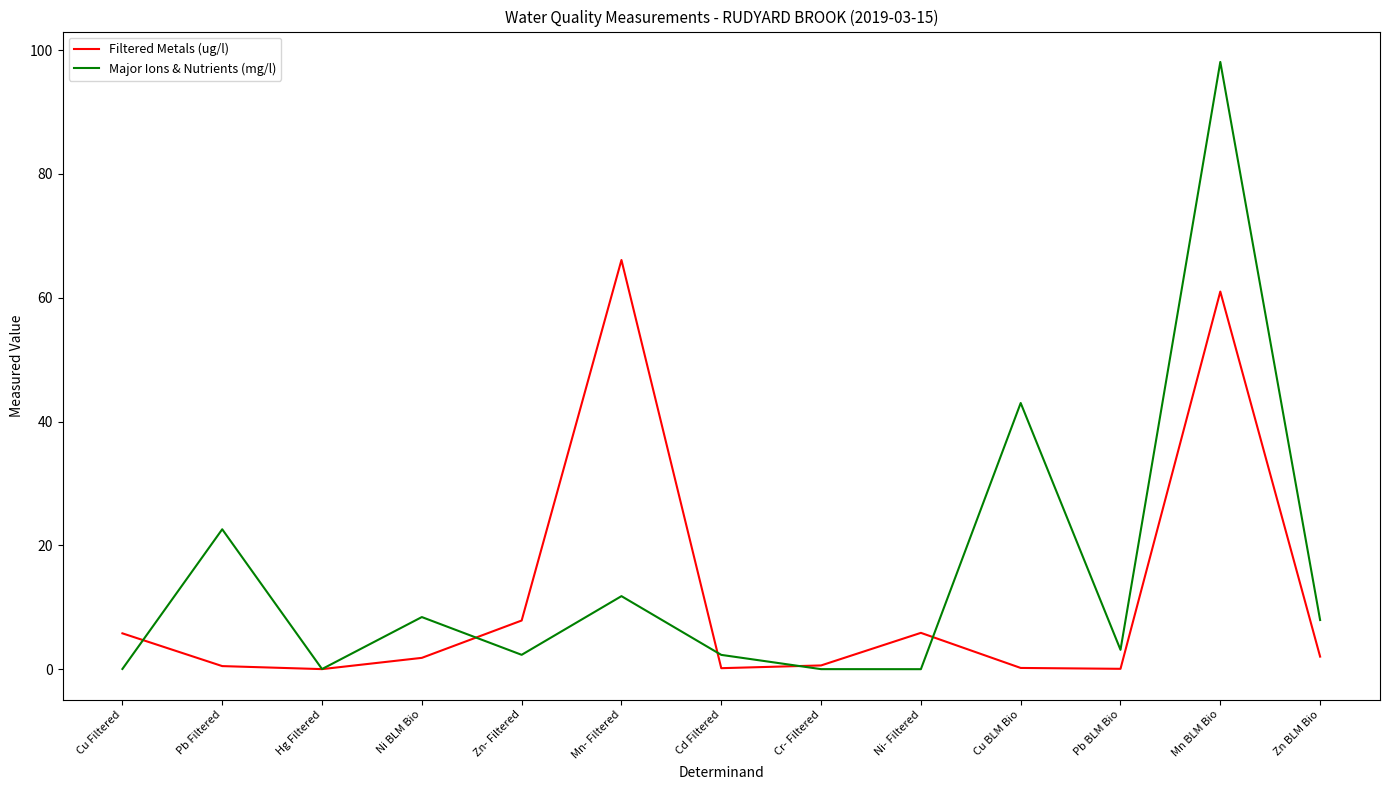

True or false: Filtered Metals (ug/l) and Major Ions & Nutrients (mg/l) intersect in this chart.

True